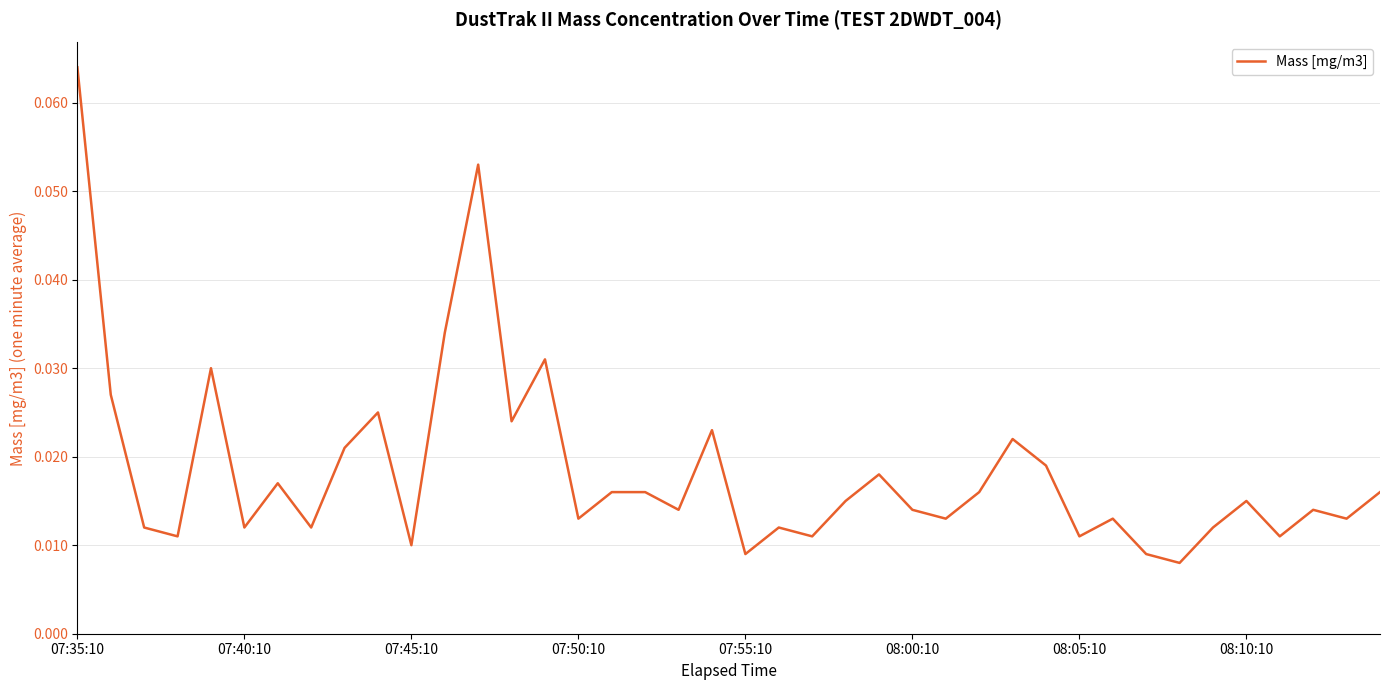

Which label corresponds to the largest value in the chart?

07:35:10